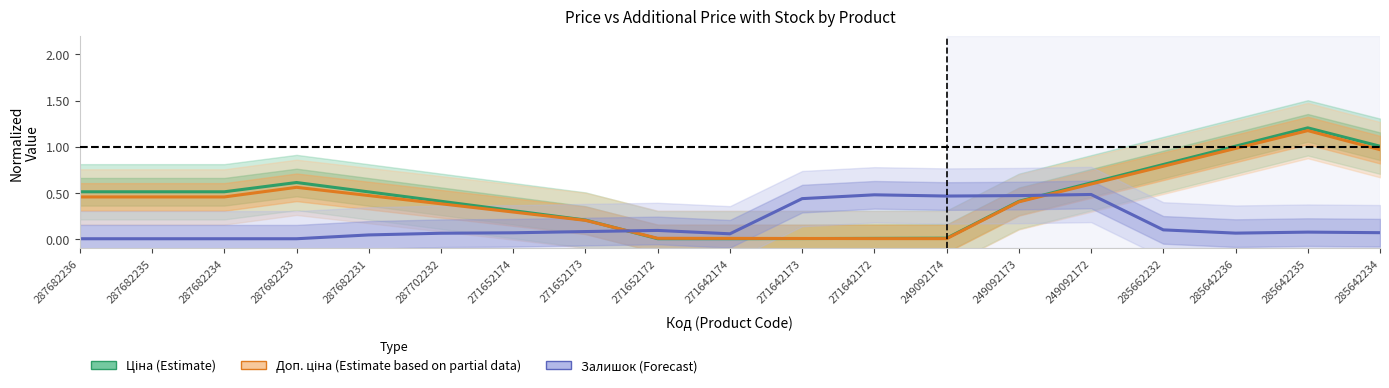

At which category does Ціна (Estimate) reach its first local peak?

287682233